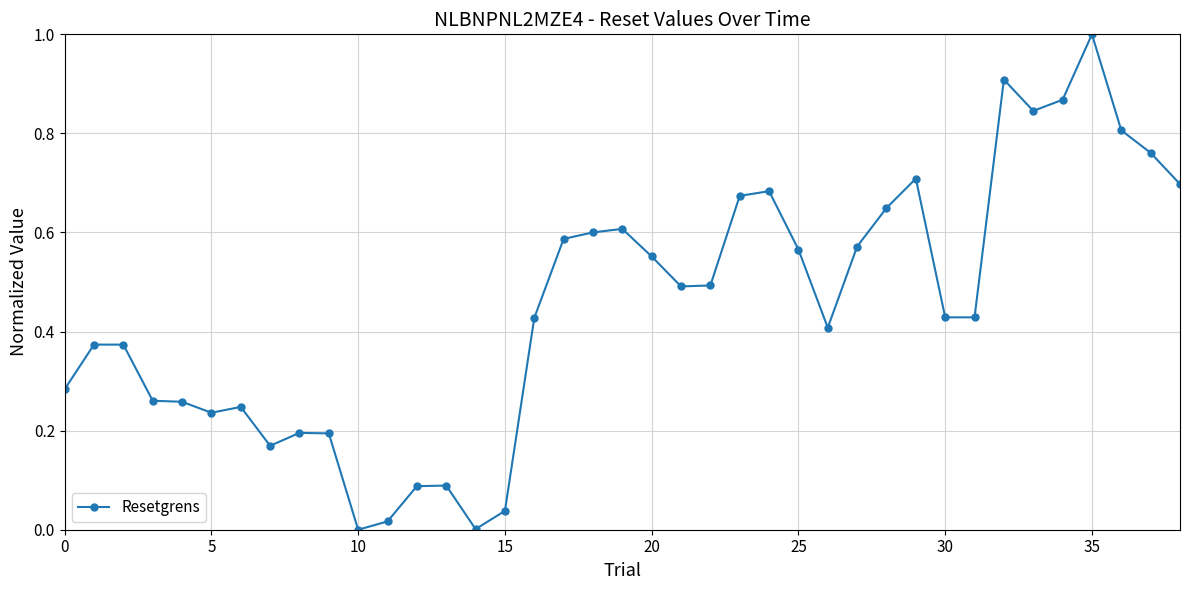

What is the maximum value shown in the chart?

1.0